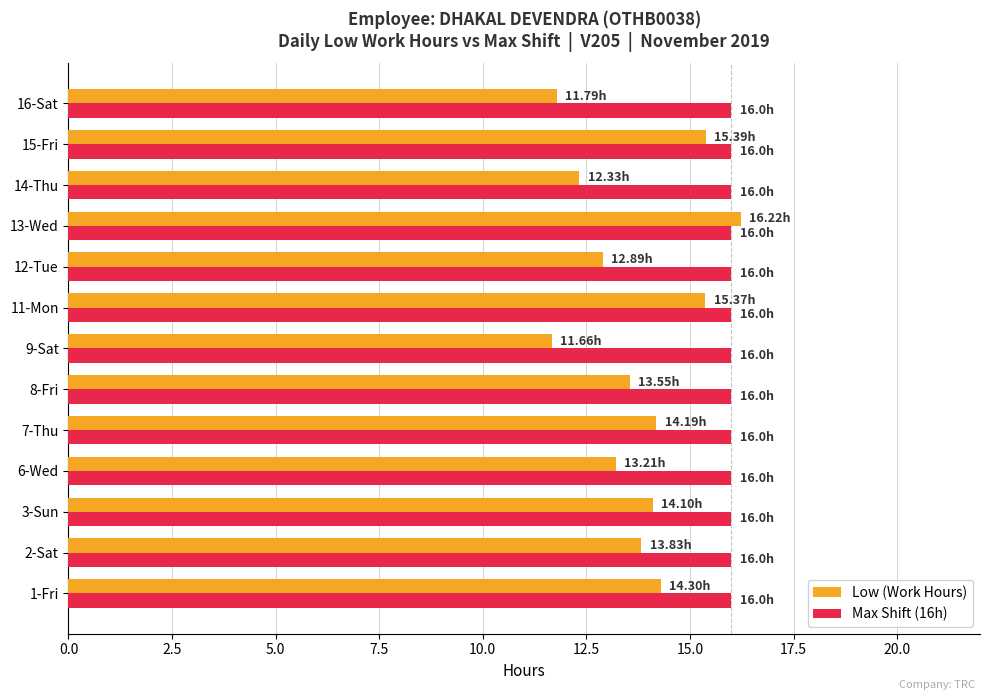

What is the average value of the Low (Work Hours) series?

13.8